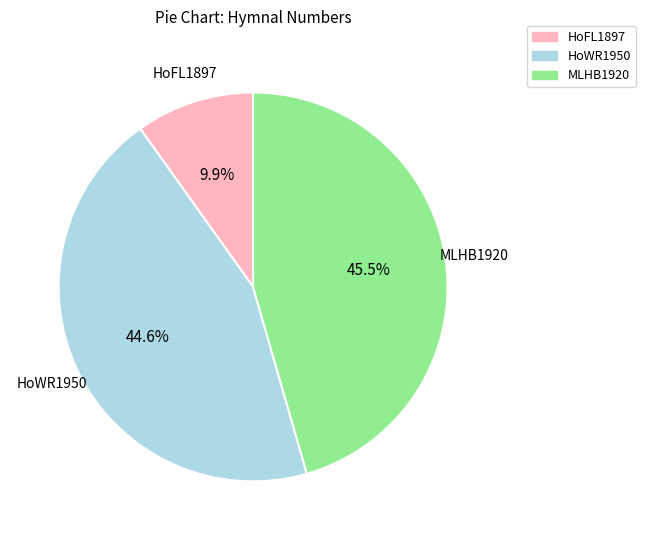

How many slices are in this pie chart?

3